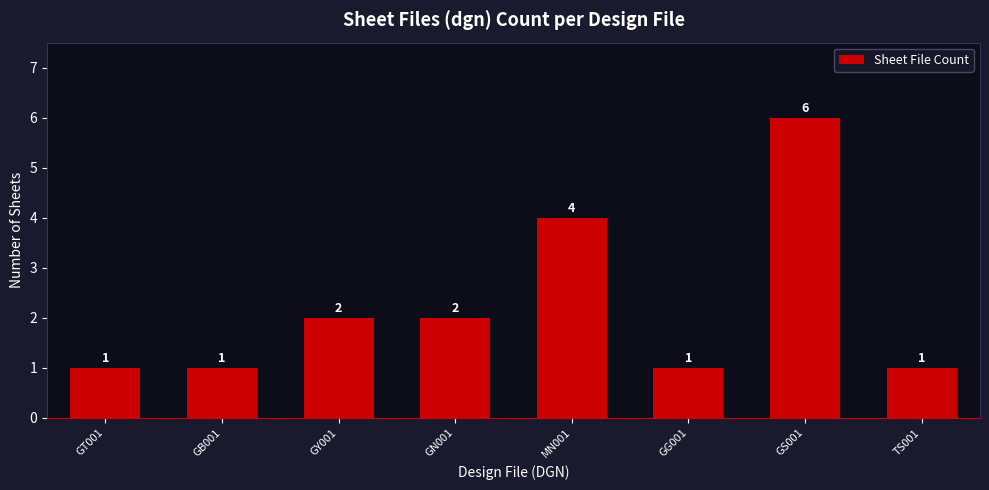

Reading right to left, what are all the values shown in this chart?

TS001=1	GS001=6	GG001=1	MN001=4	GN001=2	GY001=2	GB001=1	GT001=1